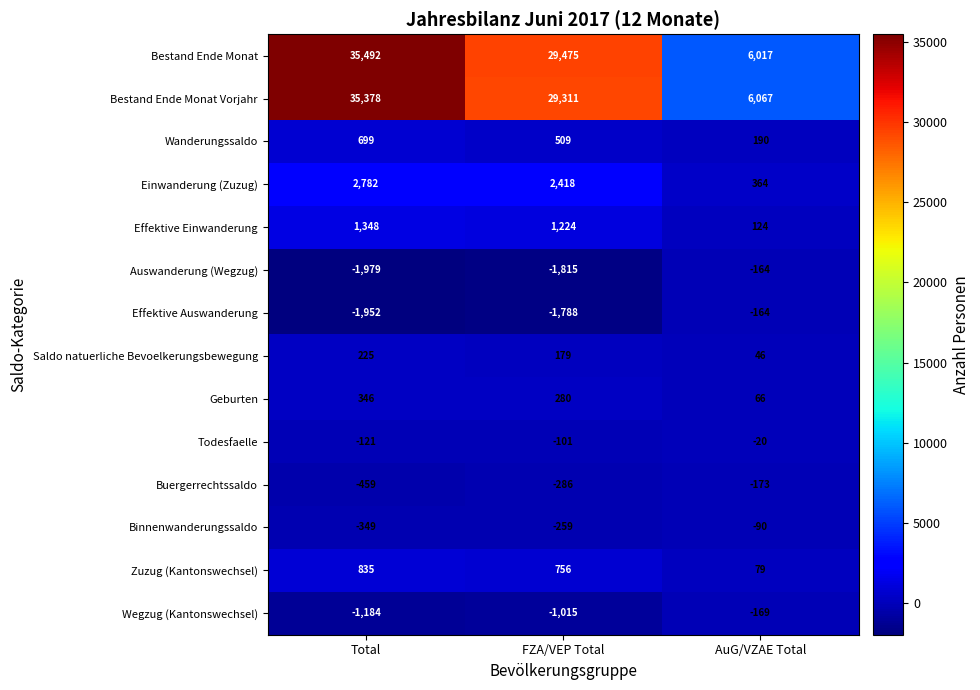

What is the total value across all series at AuG/VZAE Total?

12173